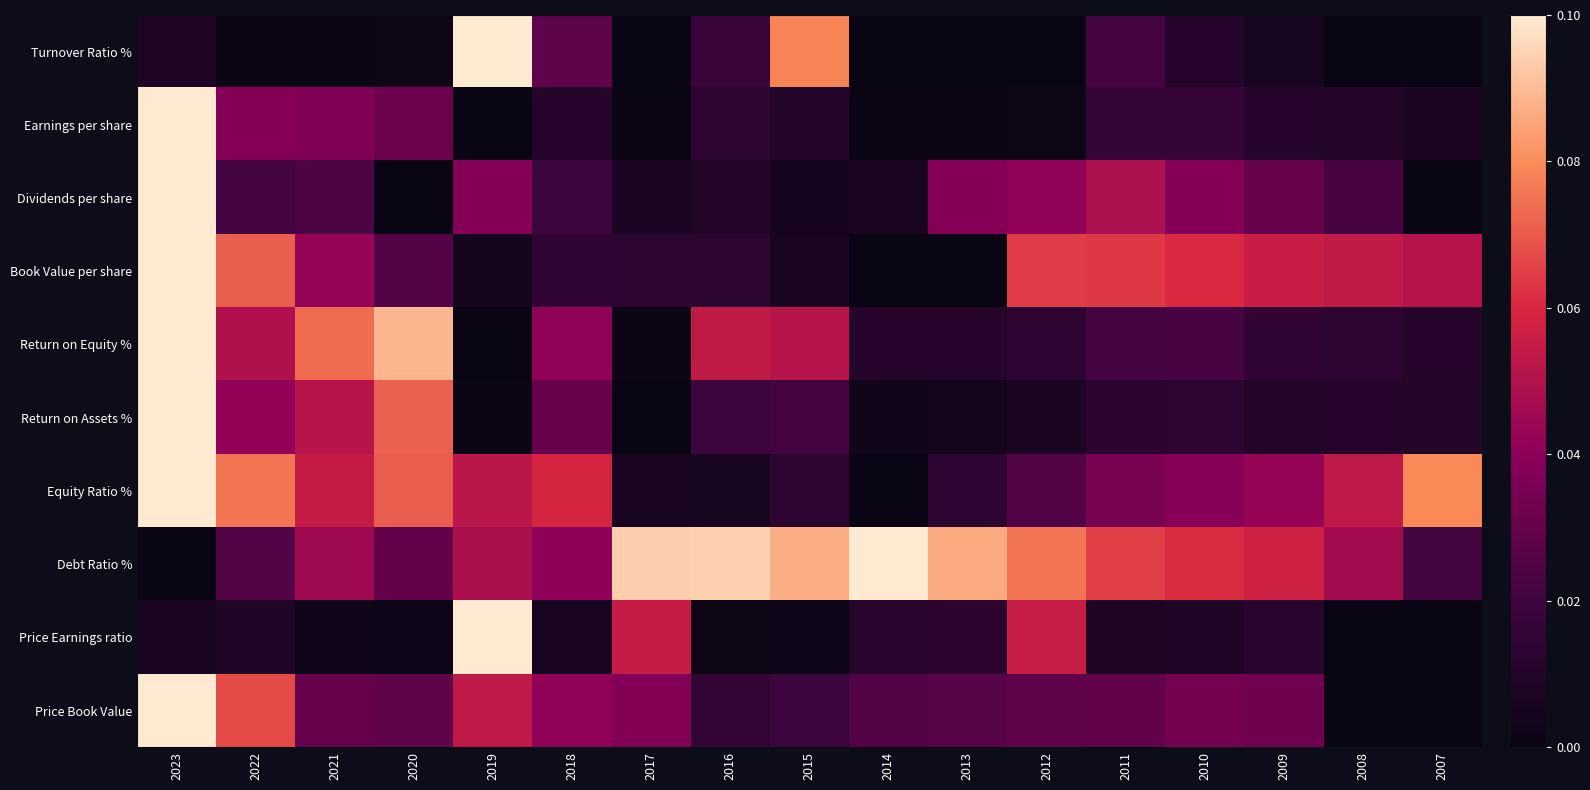

Rank the series at 2007 from lowest to highest value.

Turnover Ratio %, Dividends per share, Price Earnings ratio, Price Book Value, Earnings per share, Return on Assets %, Return on Equity %, Debt Ratio %, Book Value per share, Equity Ratio %